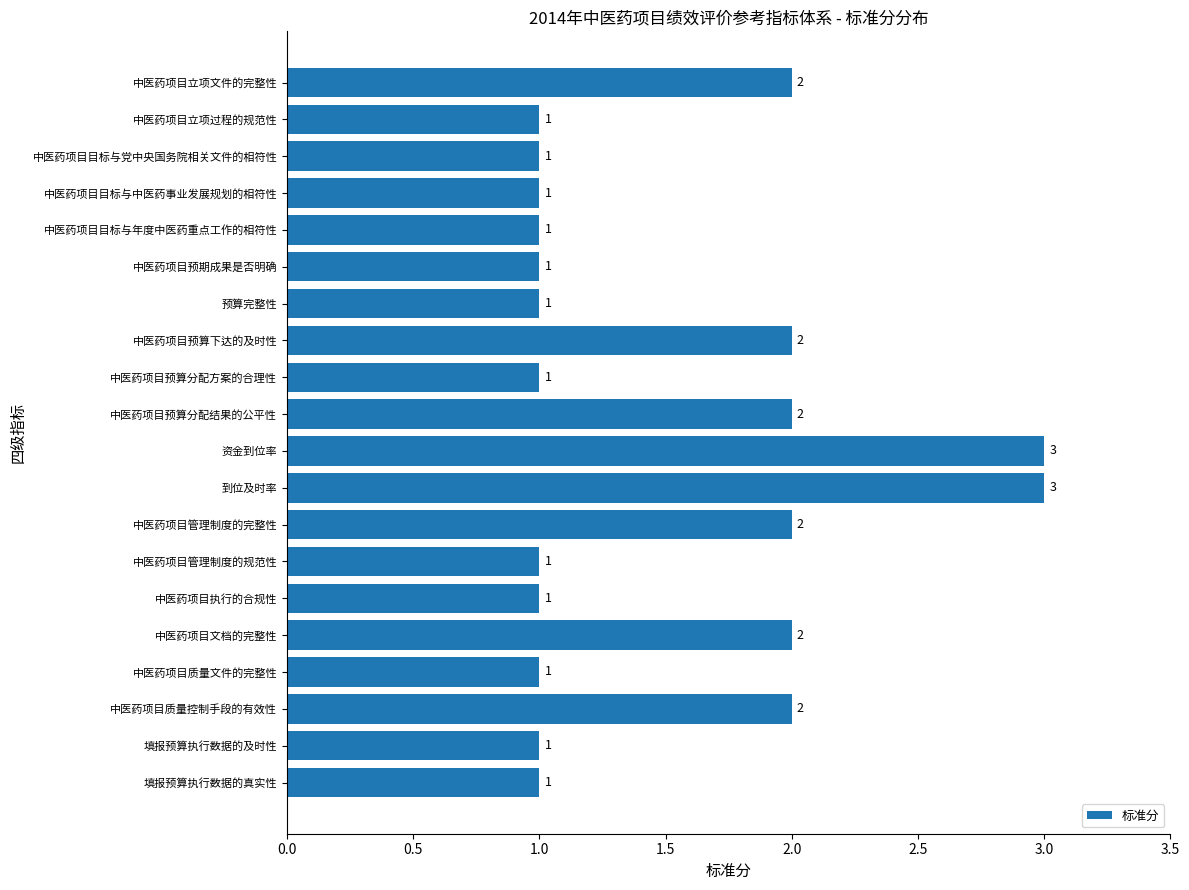

What is the minimum value shown in the chart?

1